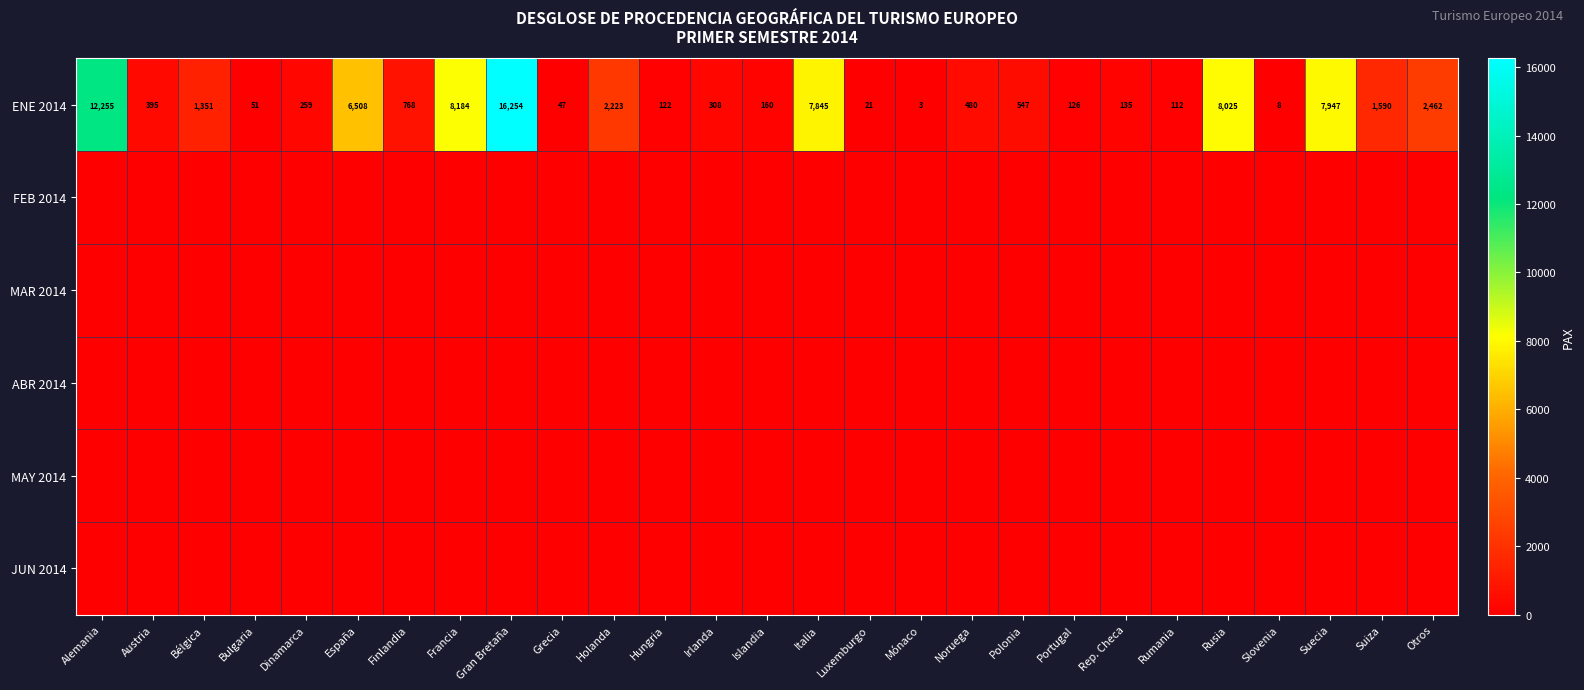

Rank the categories by ENE 2014 value from lowest to highest.

Mónaco, Slovenia, Luxemburgo, Grecia, Bulgaria, Rumania, Hungria, Portugal, Rep. Checa, Islandia, Dinamarca, Irlanda, Austria, Noruega, Polonia, Finlandia, Bélgica, Suiza, Holanda, Otros, España, Italia, Suecia, Rusia, Francia, Alemania, Gran Bretaña